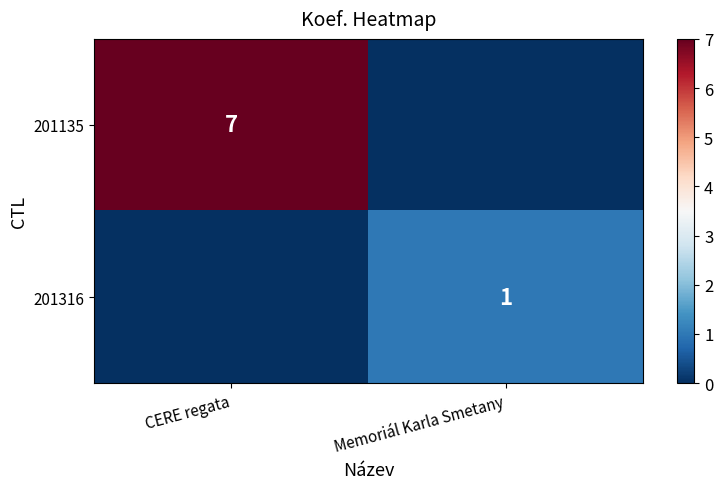

Is it true that 201135 equals 7 at CERE regata?

True